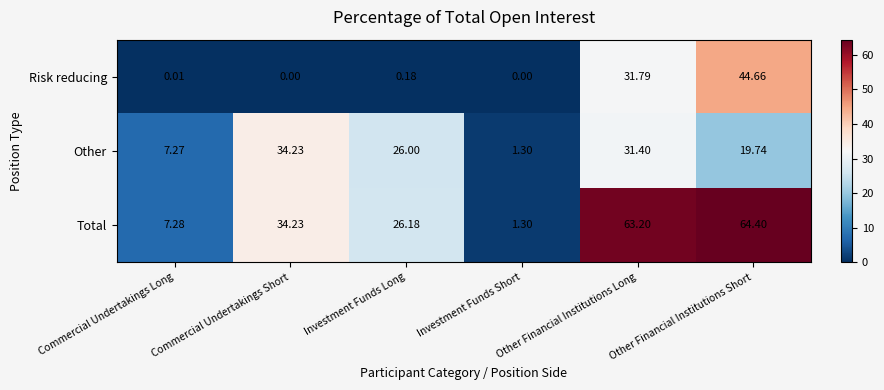

List the series in order of their overall mean, highest first.

Total, Other, Risk reducing